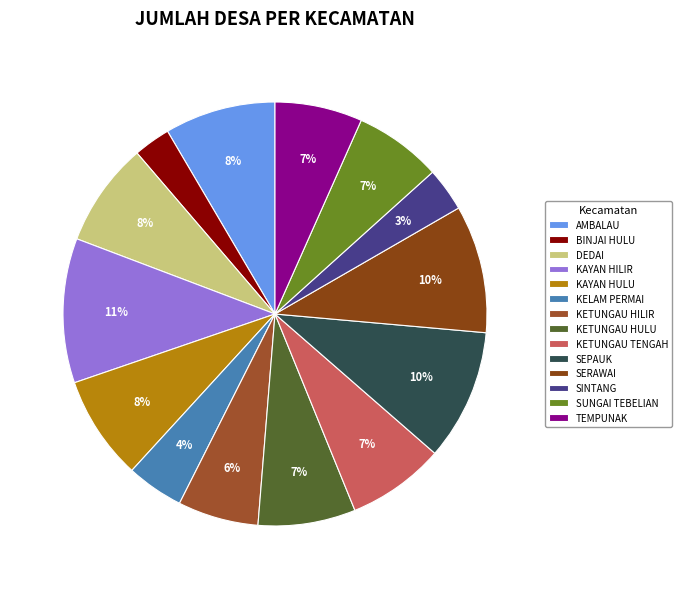

The SUNGAI TEBELIAN slice represents 7% of the pie. True or false?

True